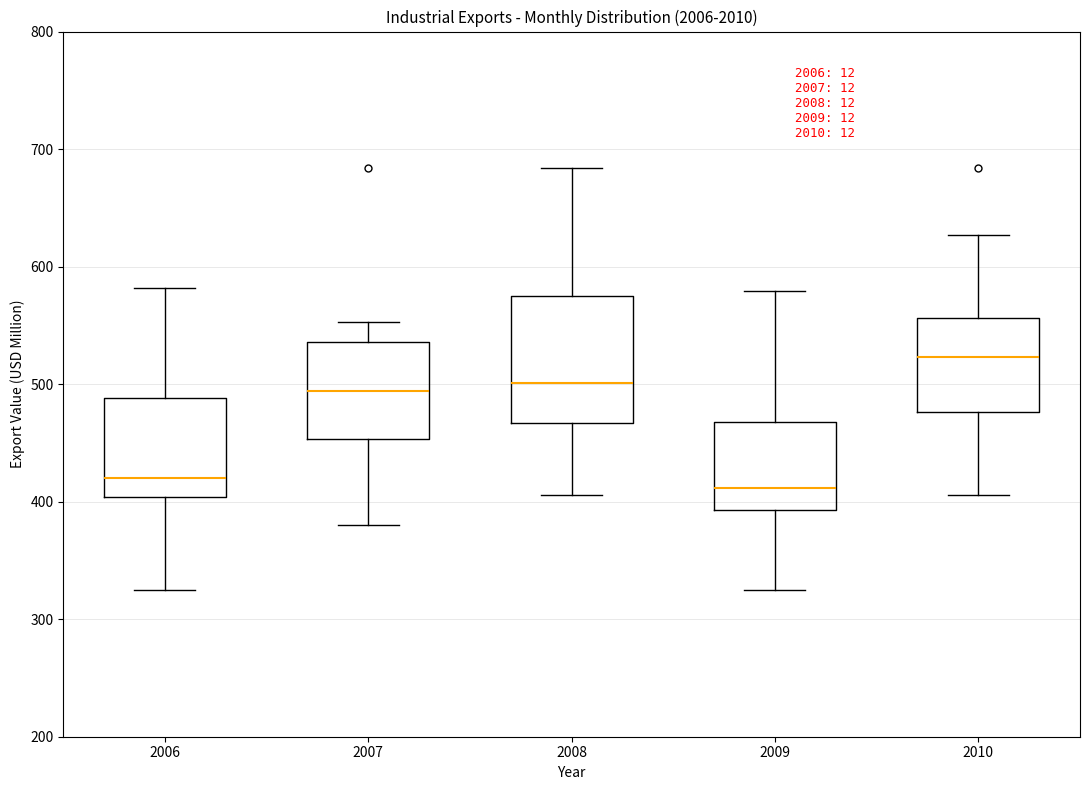

Comparing the boxes themselves (not the whiskers), which one is the tallest?

2008